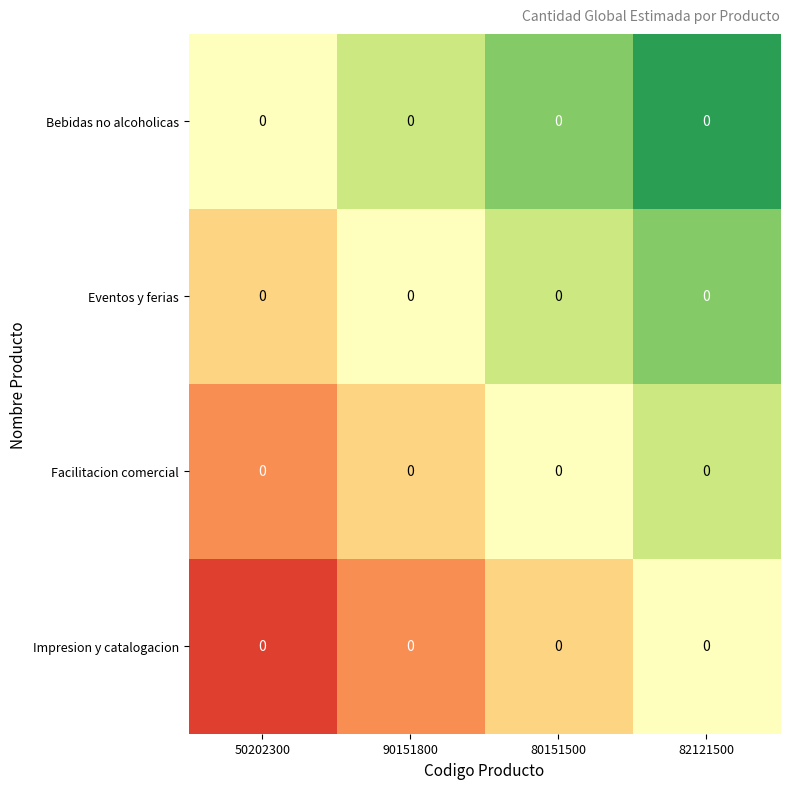

List the series in order of their peak value, lowest first.

Impresion y catalogacion, Facilitacion comercial, Eventos y ferias, Bebidas no alcoholicas